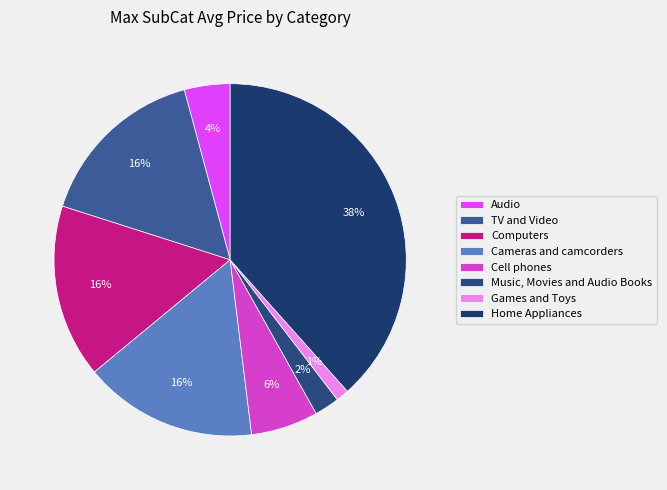

What percentage is the Audio slice, to the nearest percent?

4%